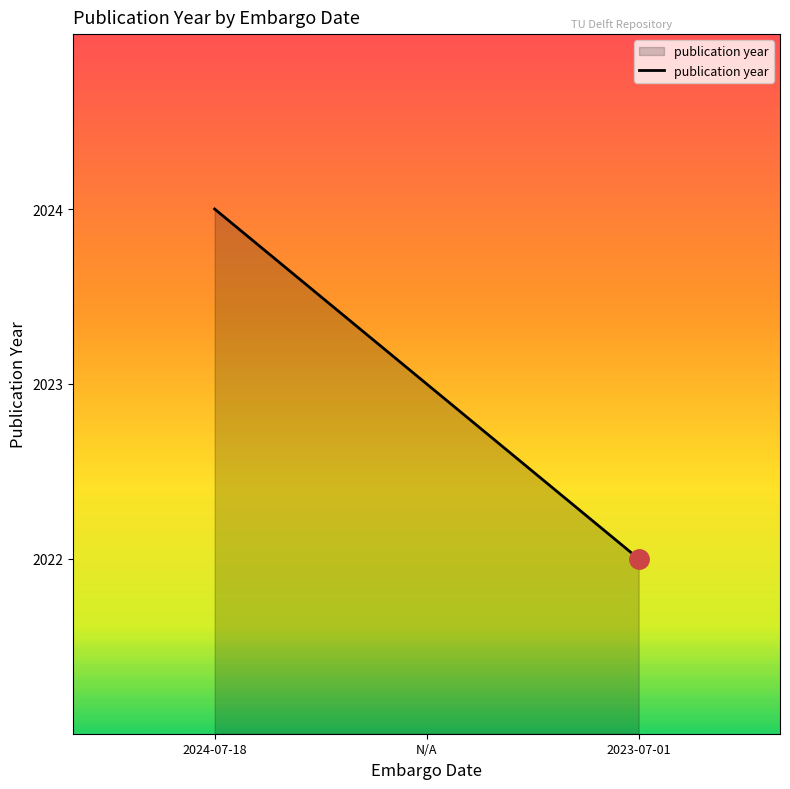

What is the average value?

2023